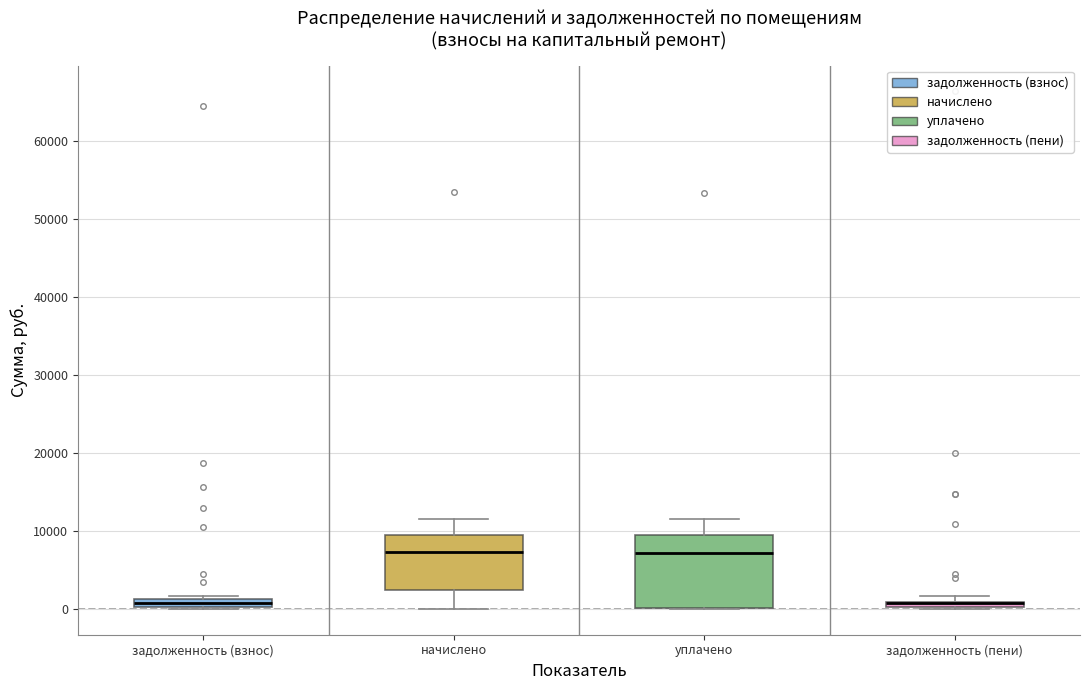

Comparing the boxes themselves (not the whiskers), which one is the tallest?

уплачено